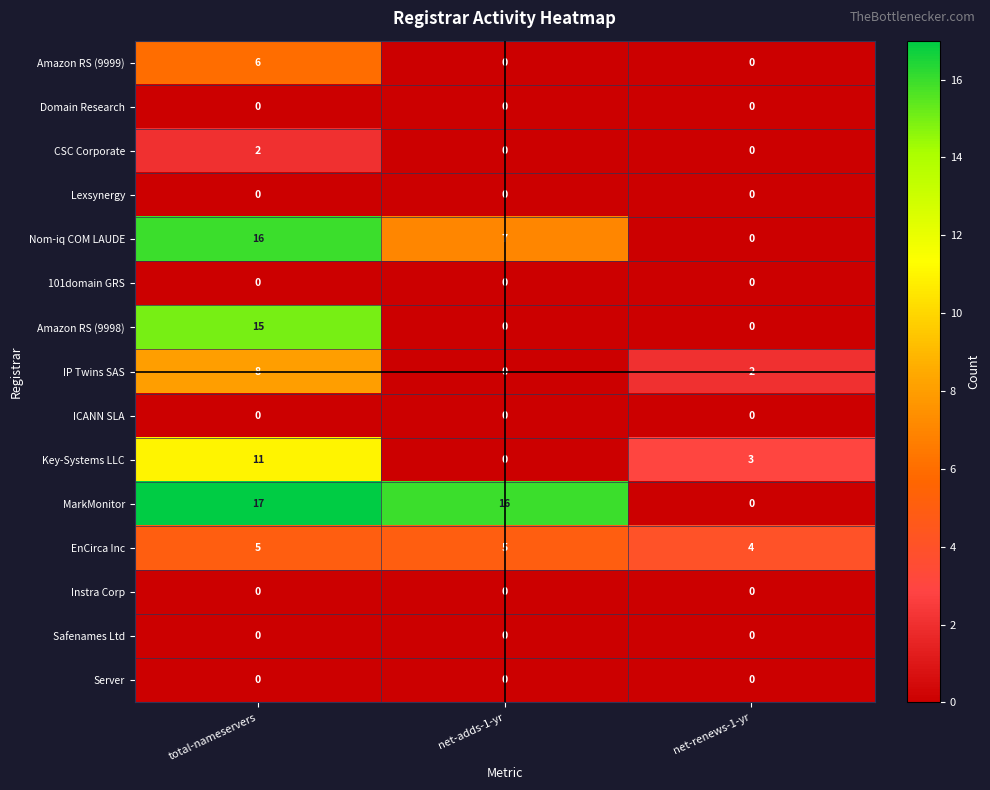

Which series has the largest total across all categories?

MarkMonitor